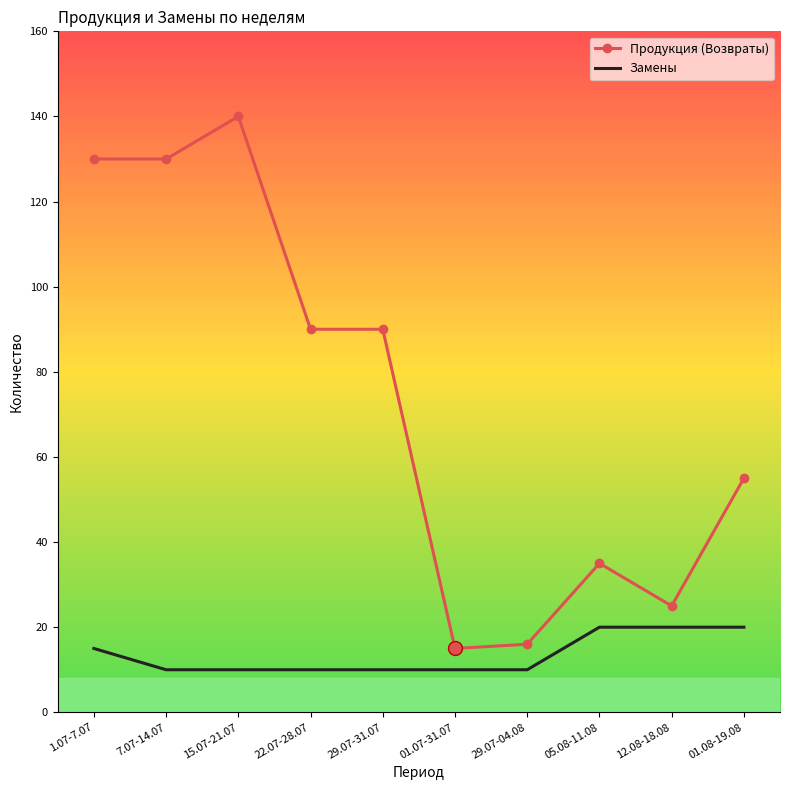

Reading right to left, list all the values displayed in this chart.

Продукция (Возвраты): 55	25	35	16	15	90	90	140	130	130
Замены: 20	20	20	10	10	10	10	10	10	15